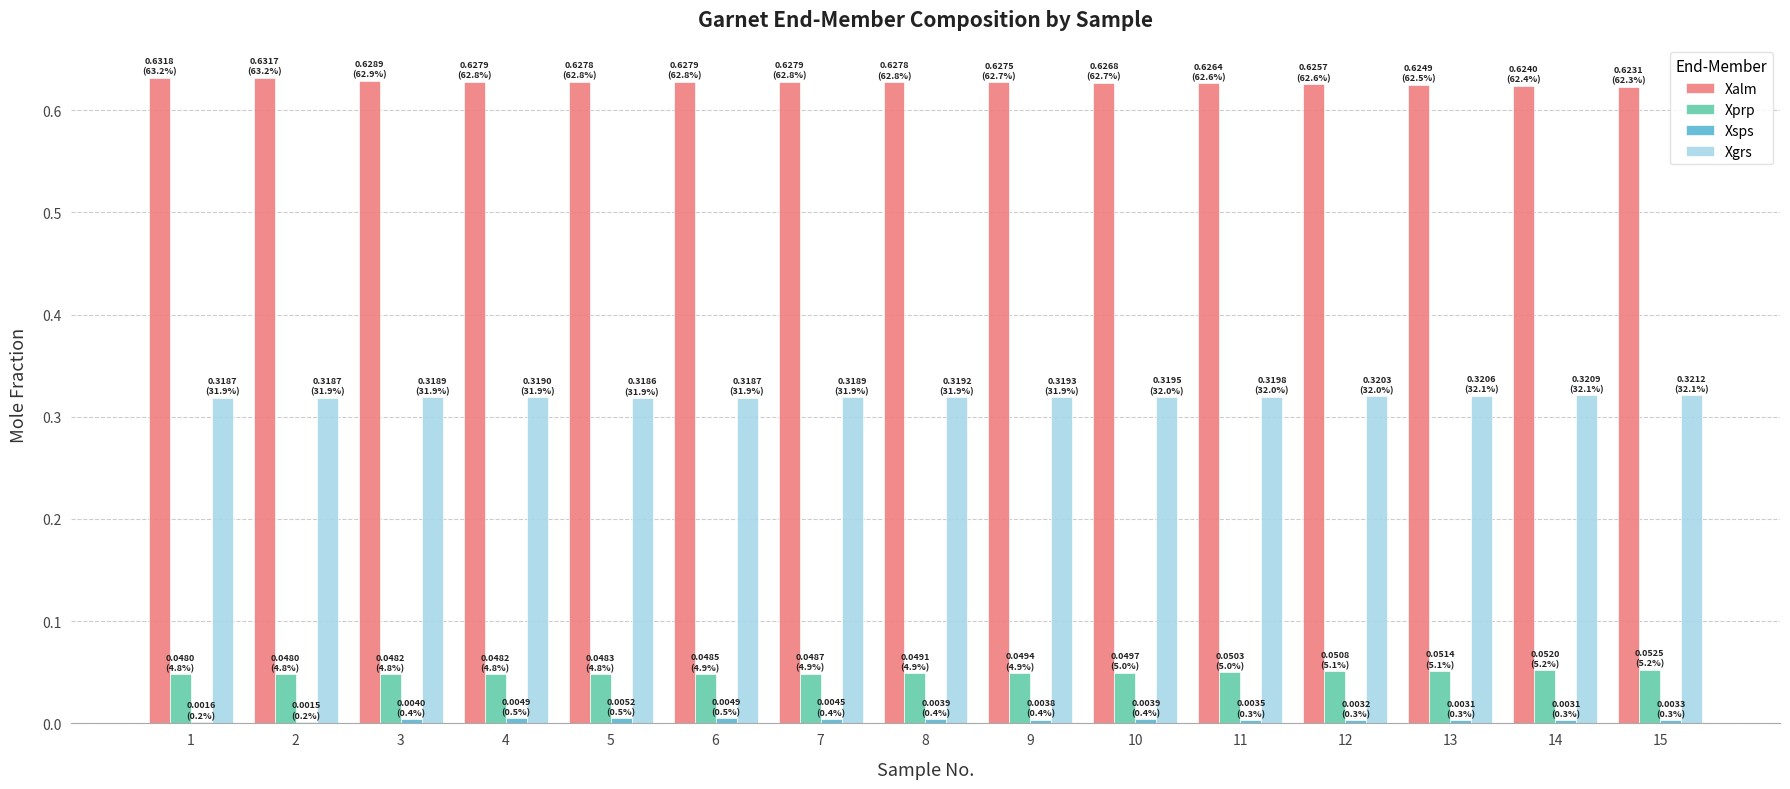

True or false: Xalm has a value of 1.0 at 15.

False